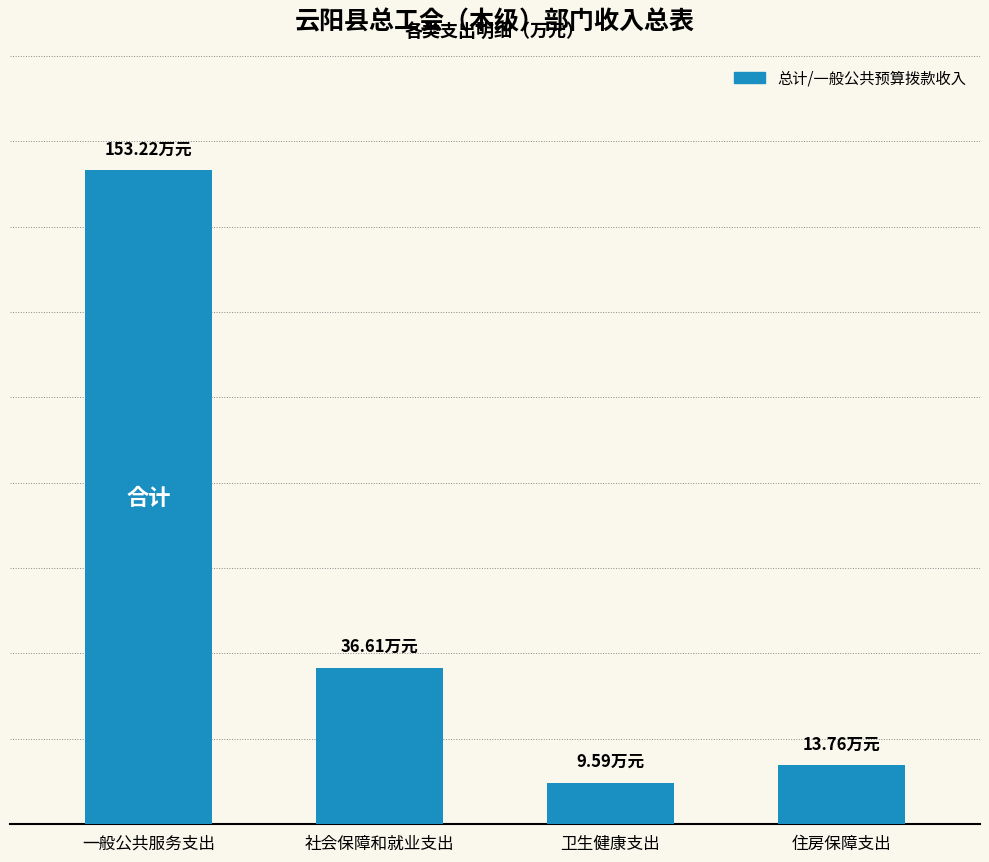

What is the greatest value displayed?

153.2